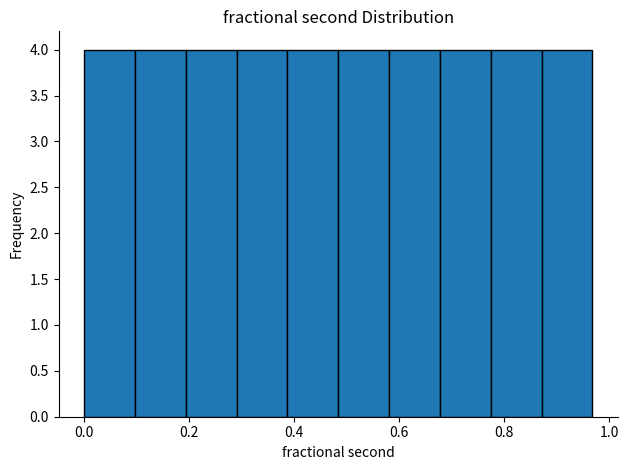

How tall is the bar that spans 0.38 to 0.48 on the x-axis? Neither the bar edges nor the heights are printed on the chart, so give them approximately, as read against the axes.

4